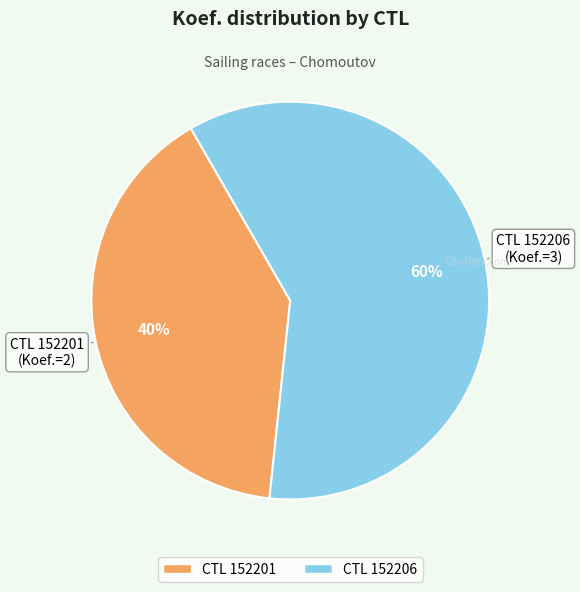

To the nearest percent, what is the difference between the largest and smallest slice percentages?

20%